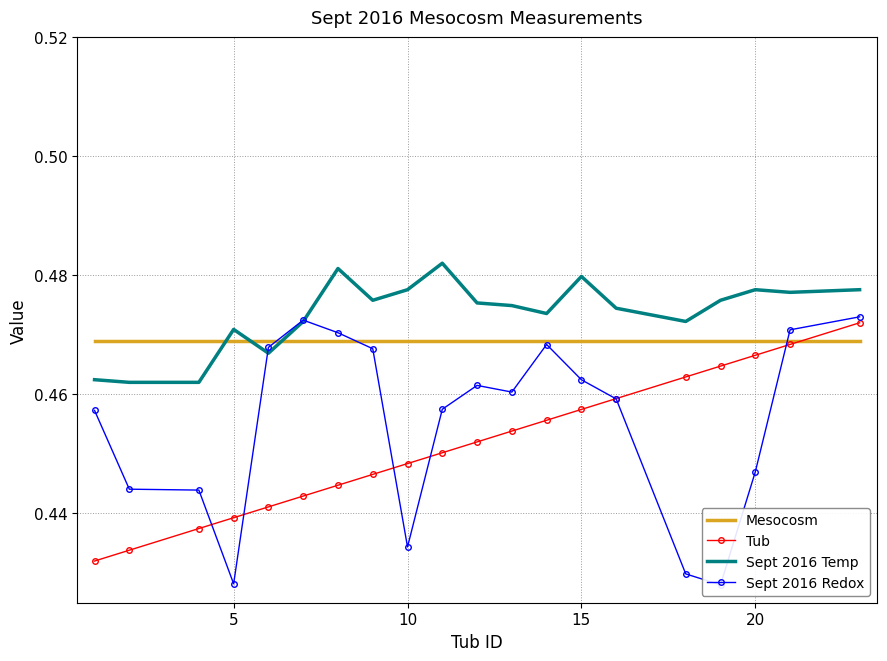

What is the minimum value for Tub?

0.4